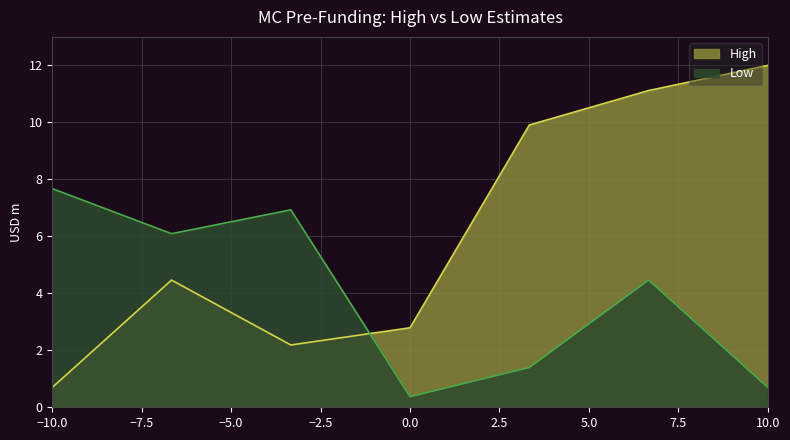

At which label does High reach its peak?

10.0